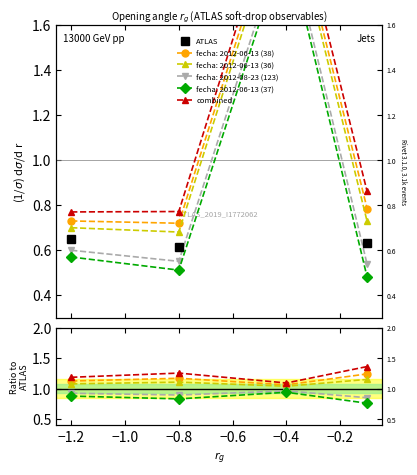

Which series changed the most between −1.2 and −0.8?

combined